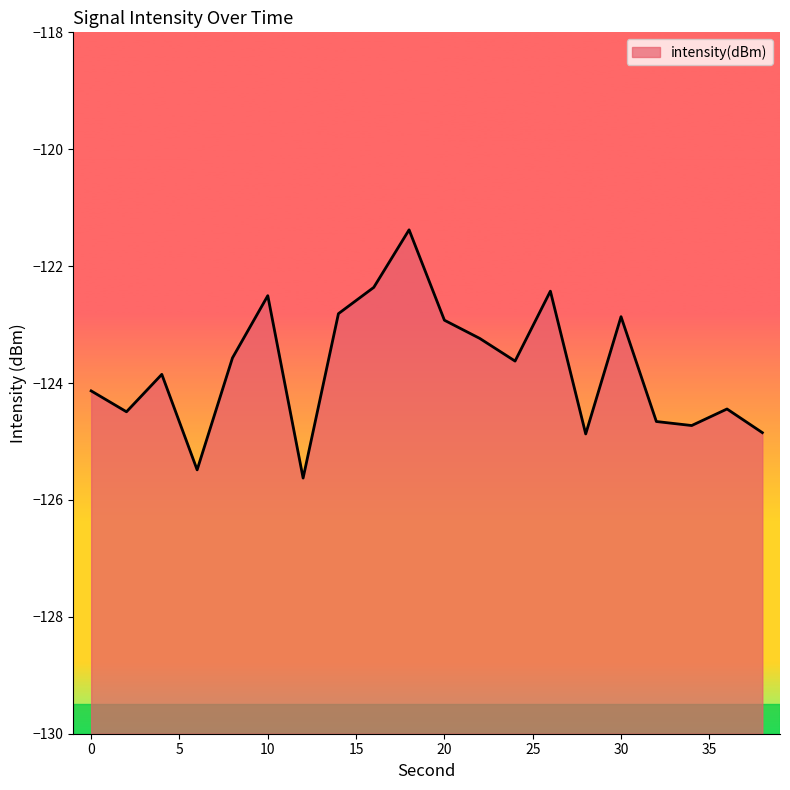

What is the change in value from 6 to 22?

+2.2